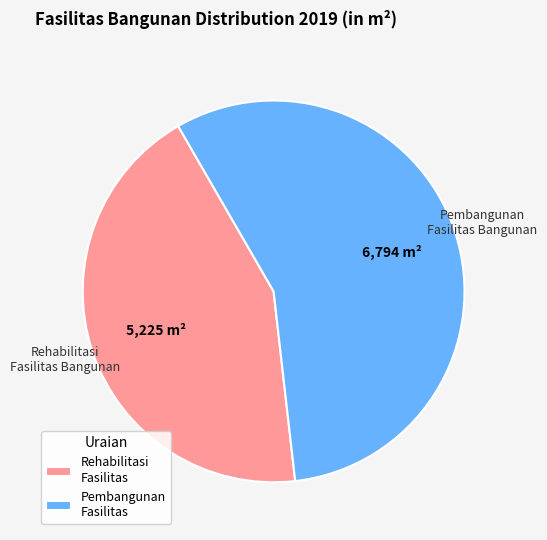

How many segments does this pie chart have?

2